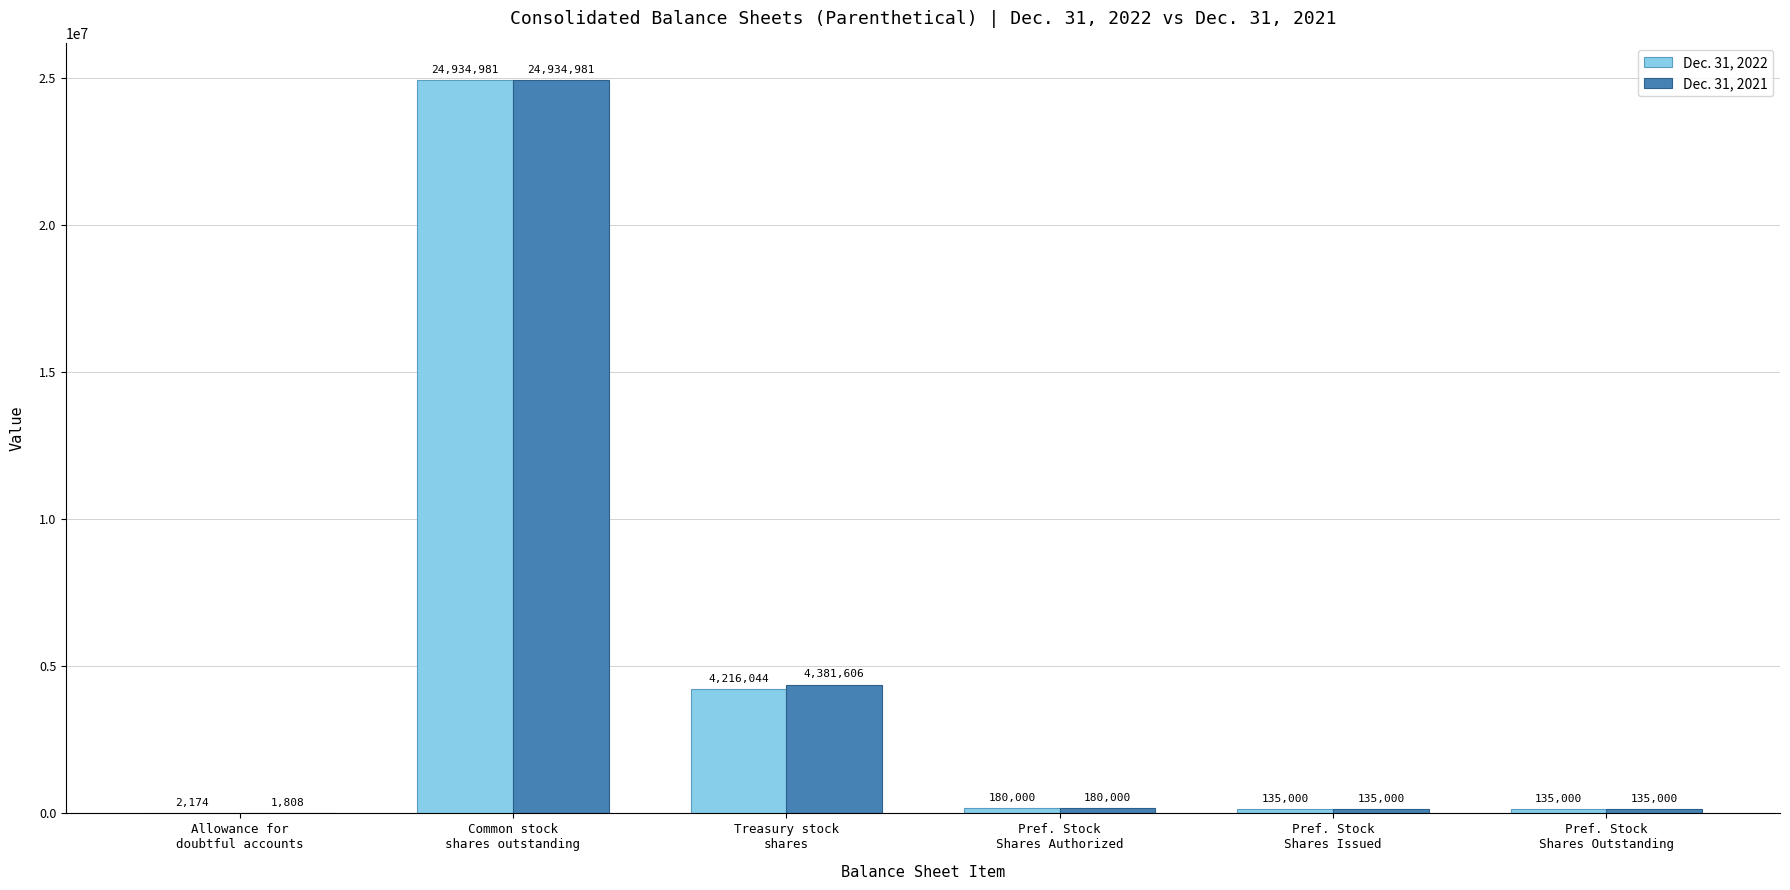

The value of Dec. 31, 2022 at Allowance for
doubtful accounts is 2174. True or false?

True